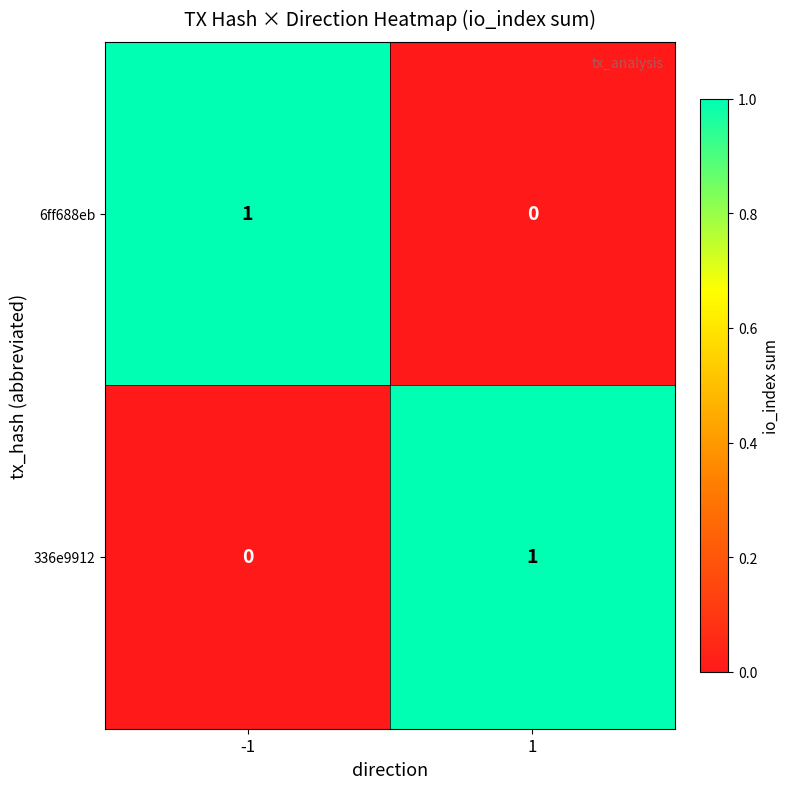

Rank the categories by 6ff688eb value from lowest to highest.

1, -1